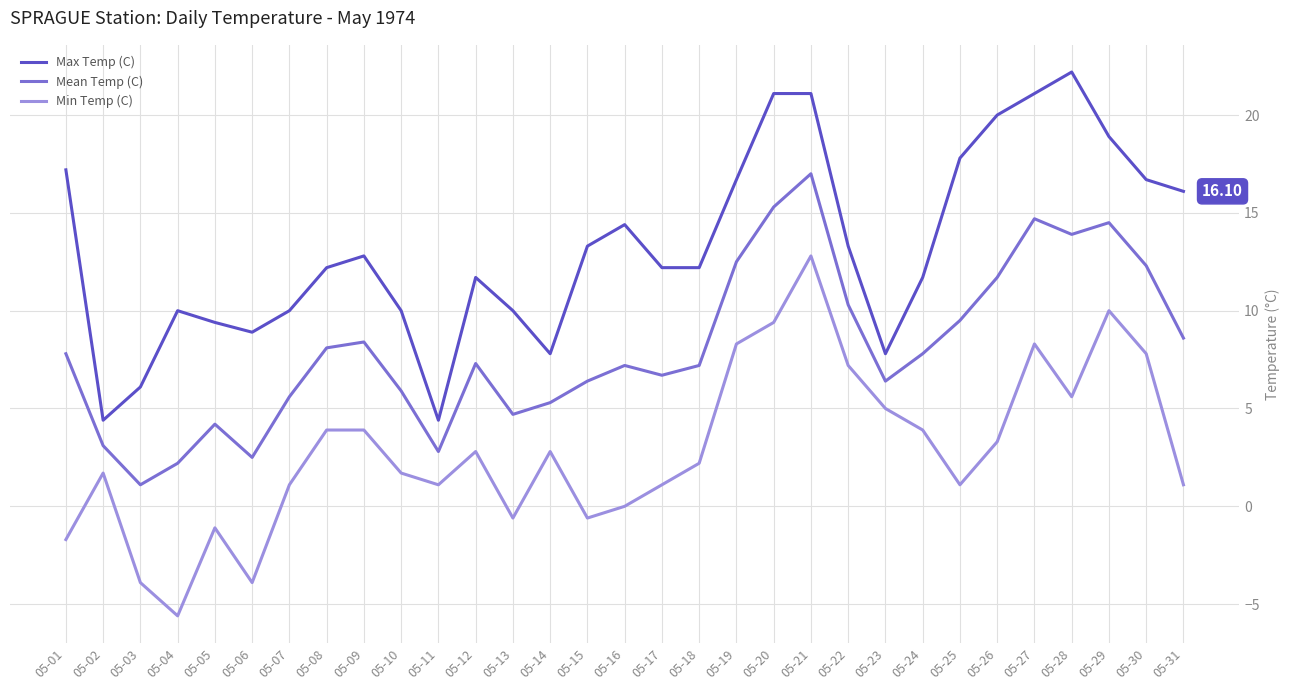

How many interior local valleys does the Min Temp (C) series have?

7